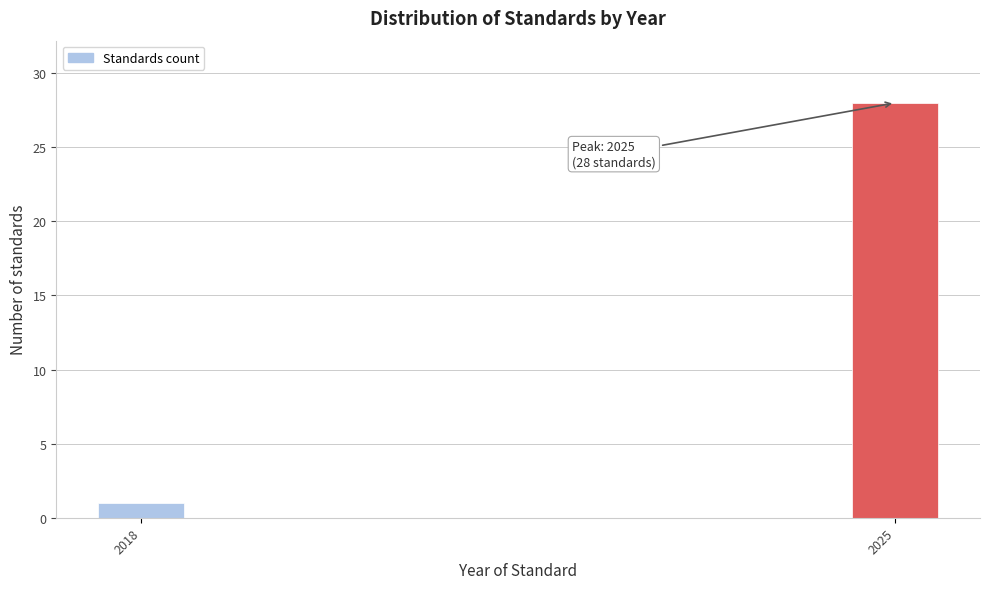

Reading left to right, what are all the values shown in this chart?

2018=1	2025=28